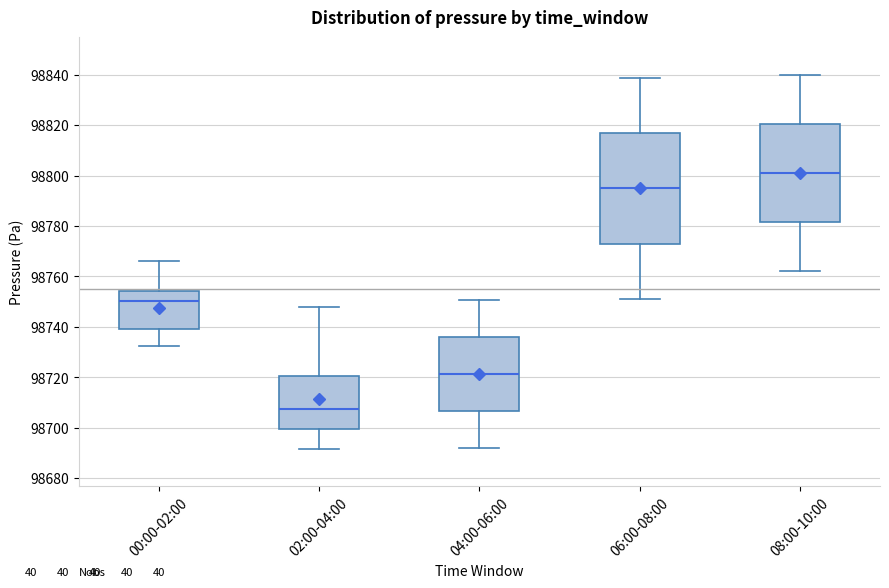

Comparing the boxes themselves (not the whiskers), which one is the tallest?

06:00-08:00